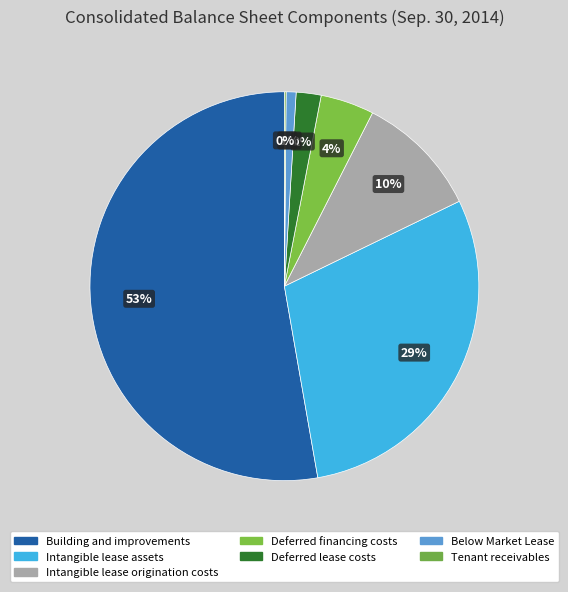

Approximately how many times larger is the value at Intangible lease origination costs compared to Deferred lease costs?

5.0